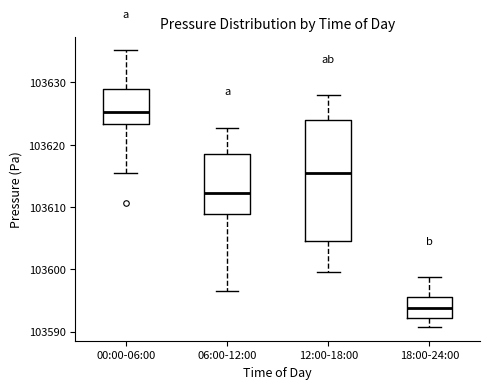

Which box has the lowest median line?

18:00-24:00